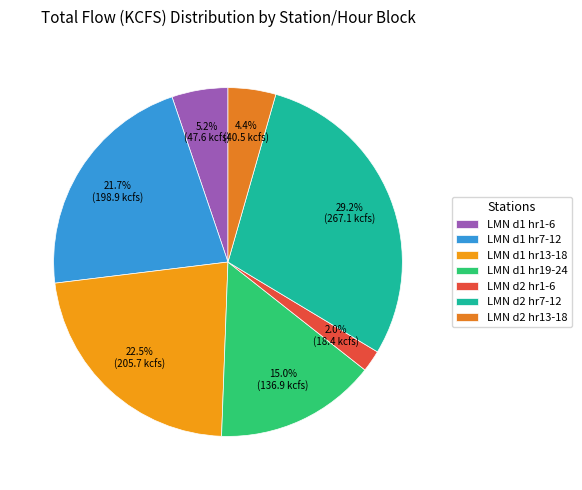

Rank the categories by value from highest to lowest.

LMN d2 hr7-12, LMN d1 hr13-18, LMN d1 hr7-12, LMN d1 hr19-24, LMN d1 hr1-6, LMN d2 hr13-18, LMN d2 hr1-6